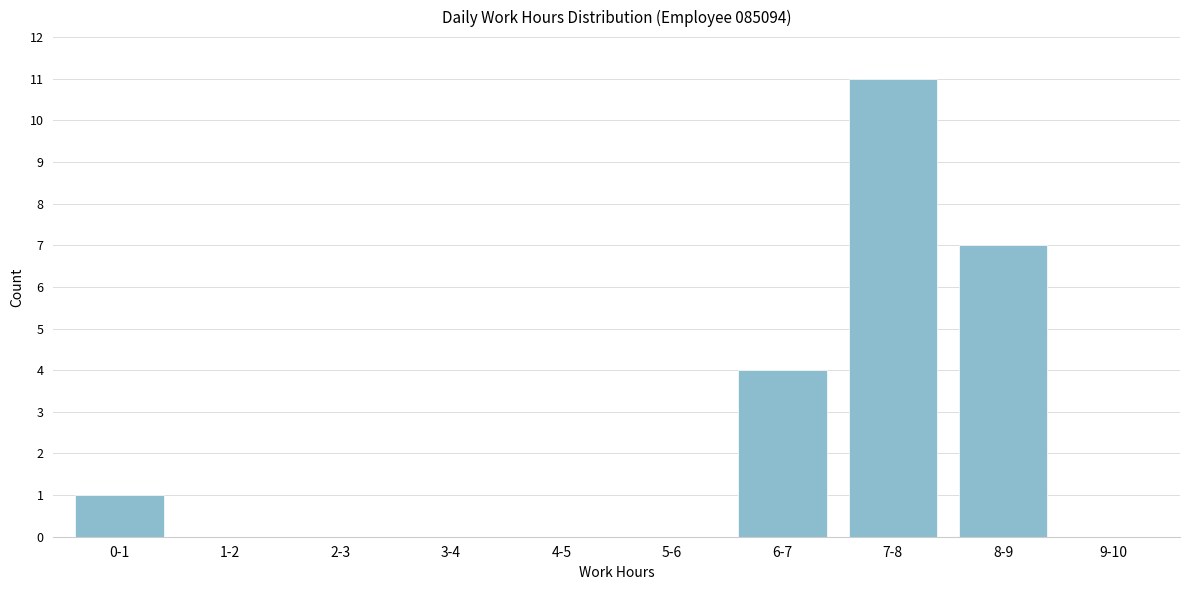

Reading right to left, what are all the values shown in this chart?

9-10=0	8-9=7	7-8=11	6-7=4	5-6=0	4-5=0	3-4=0	2-3=0	1-2=0	0-1=1